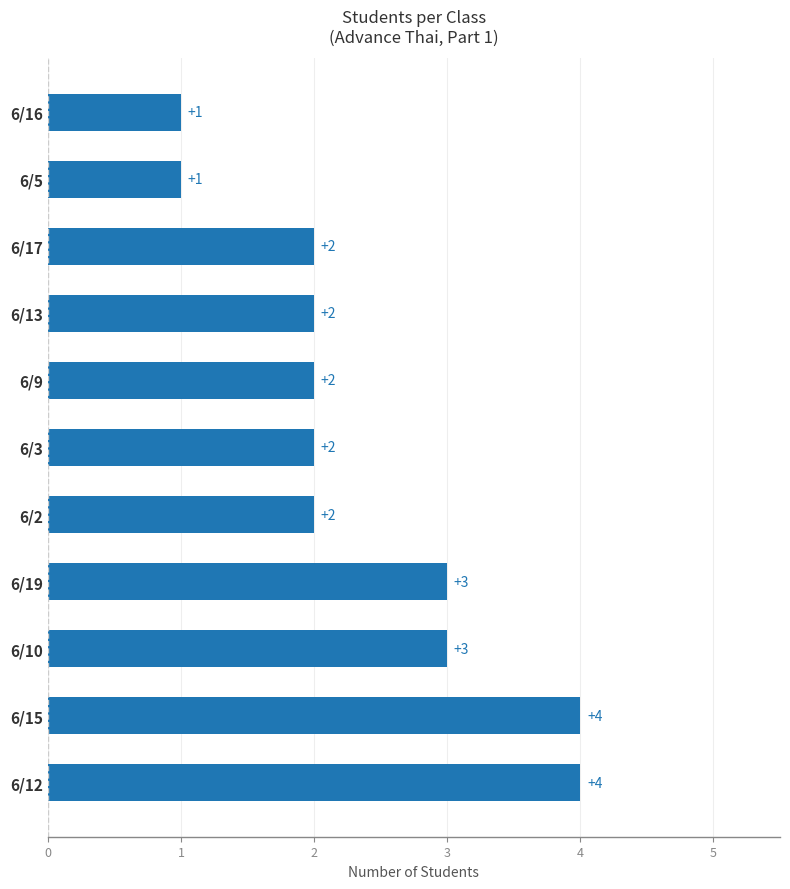

What is the smallest value displayed?

1